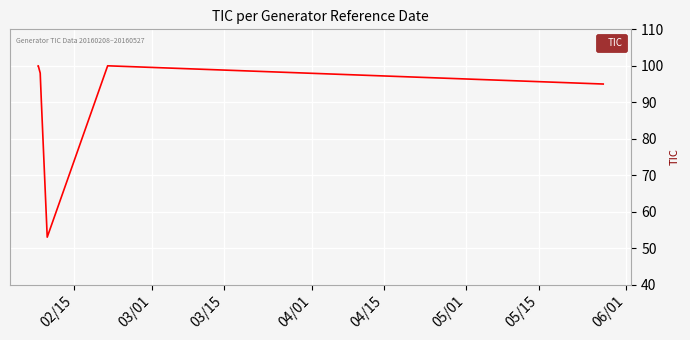

True or false: there are more than 0 points higher than both neighbors.

True